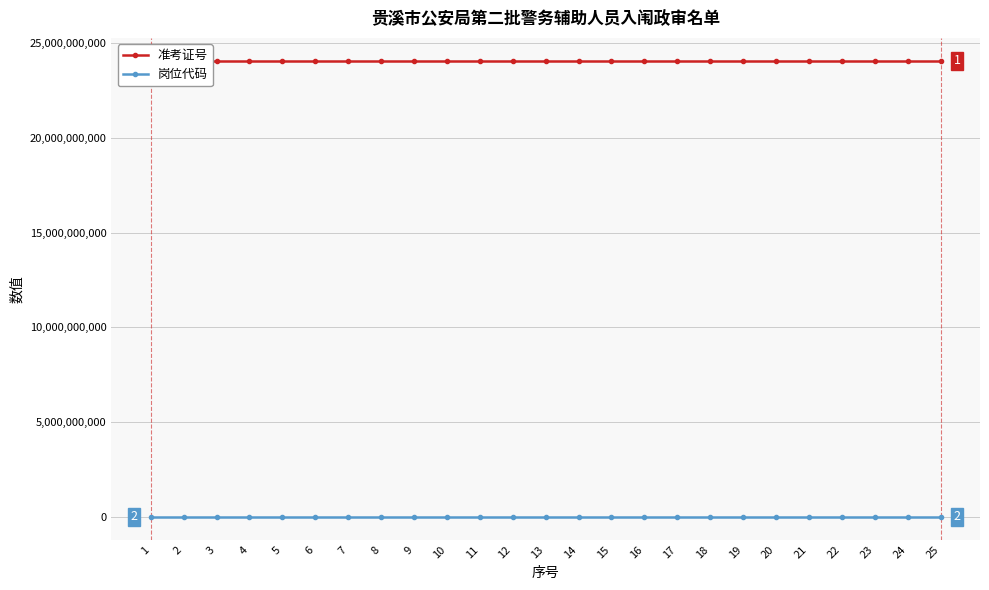

At 13, list the series in order from smallest to largest.

岗位代码, 准考证号